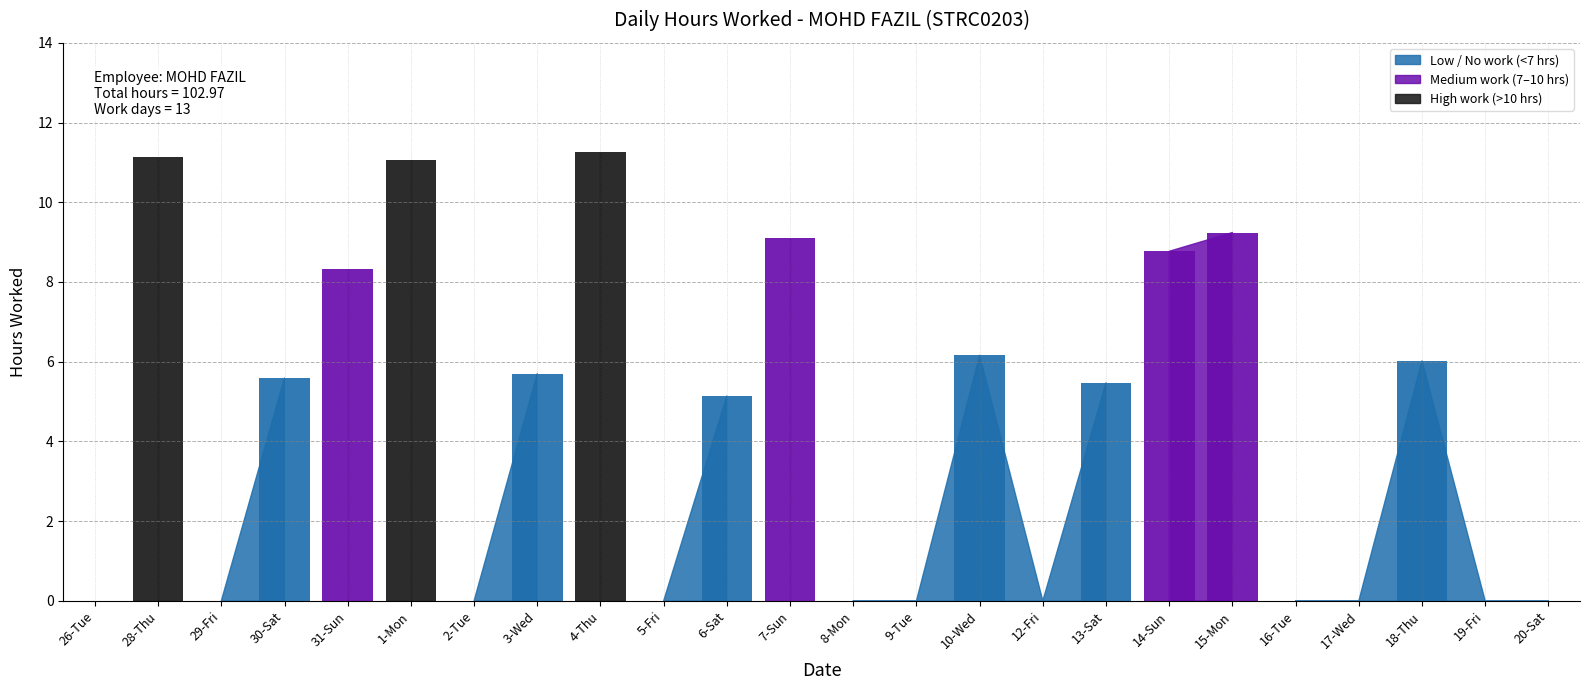

What is the average value?

4.3